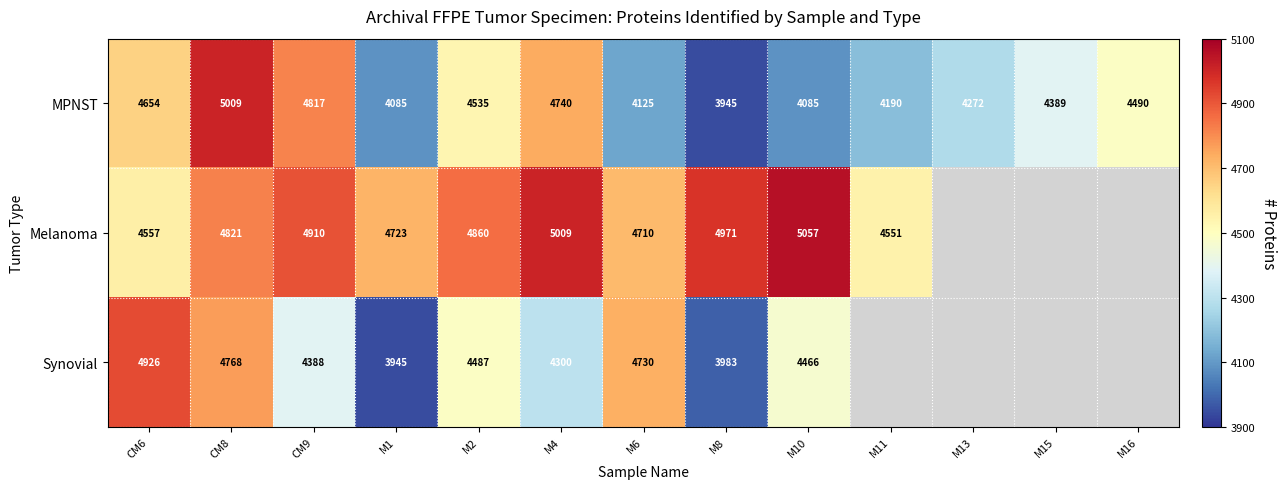

At M10, list the series in order from smallest to largest.

MPNST, Synovial, Melanoma